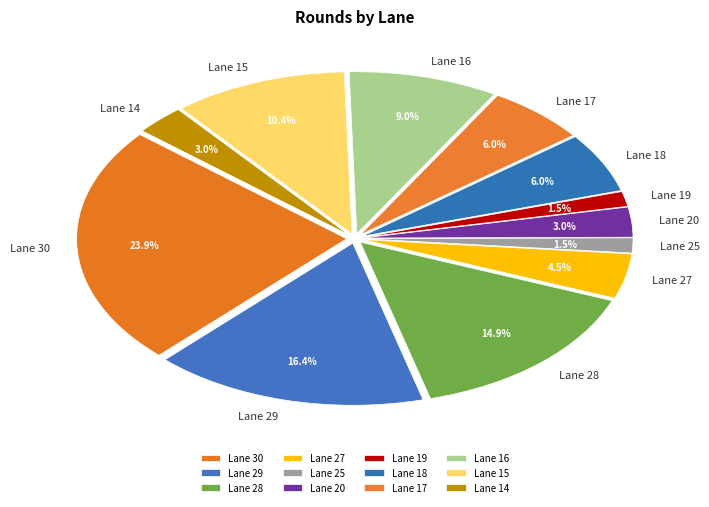

Which slice is the largest?

Lane 30